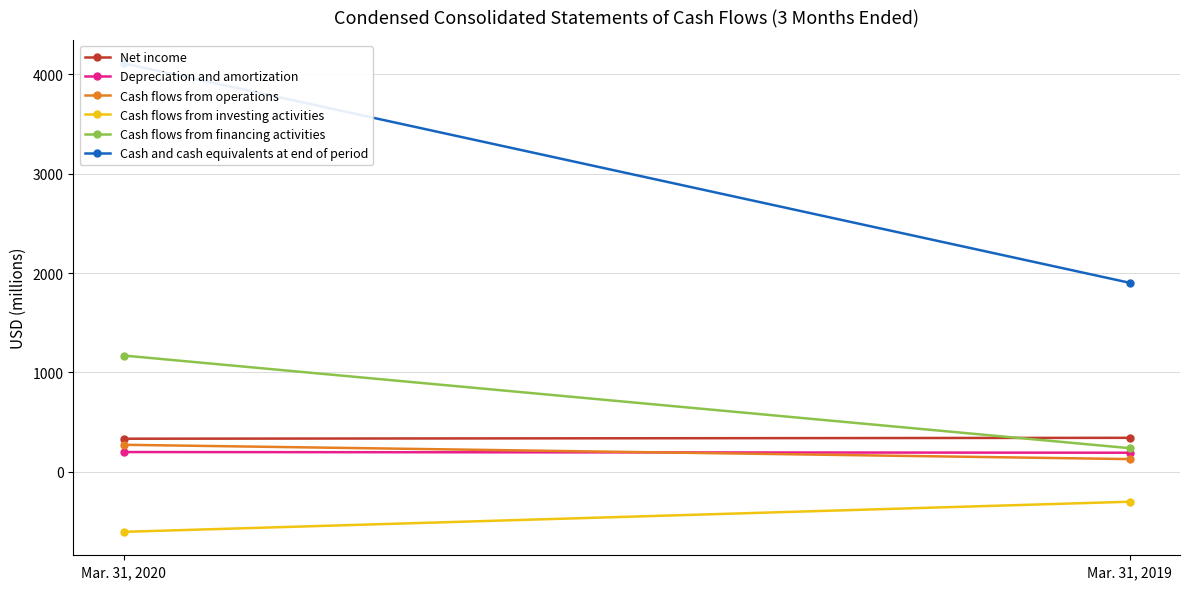

Is the value of Depreciation and amortization at Mar. 31, 2020 greater than the value of Cash flows from financing activities at Mar. 31, 2019?

No